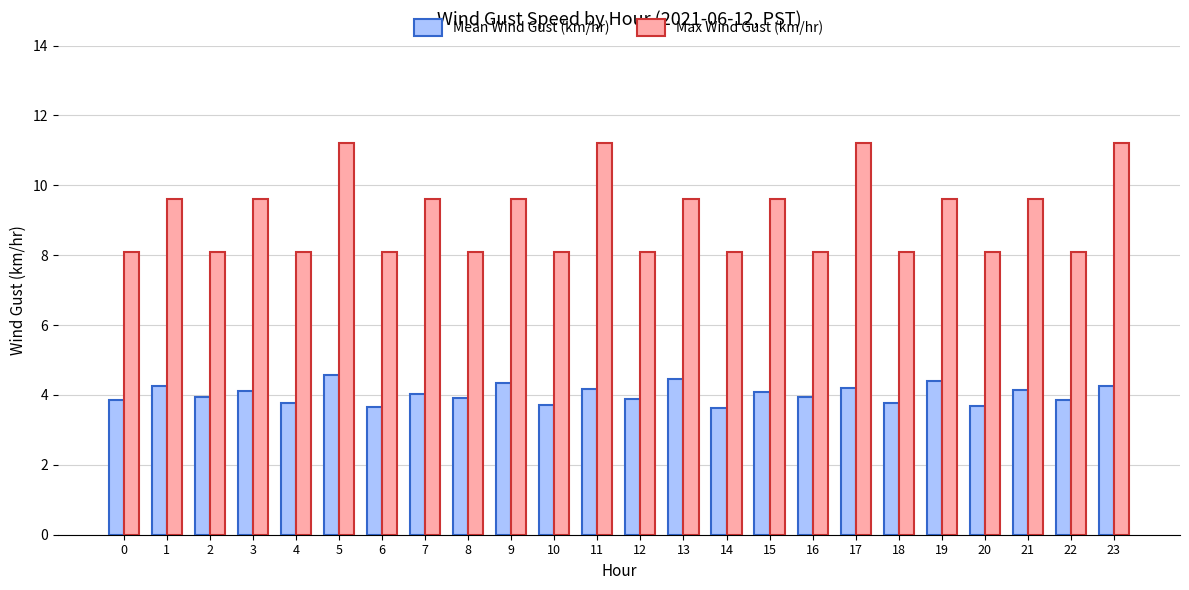

What is the minimum value for Mean Wind Gust (km/hr)?

3.6